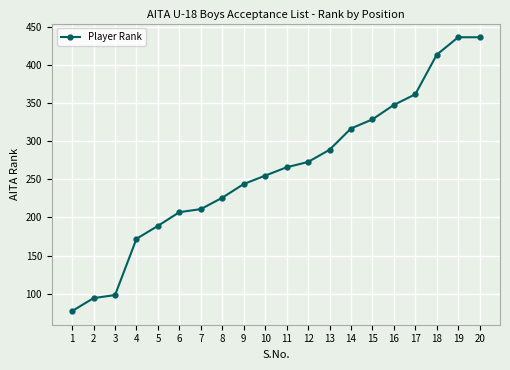

What is the change in value from 8 to 20?

+211